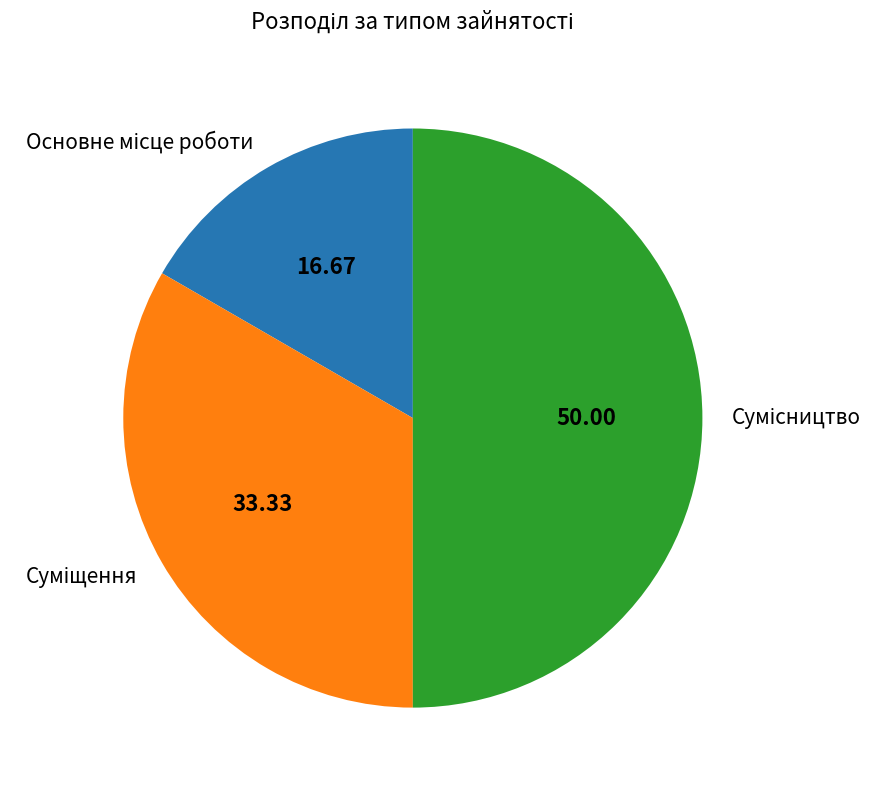

What percentage is the Сумісництво slice, to the nearest percent?

50%